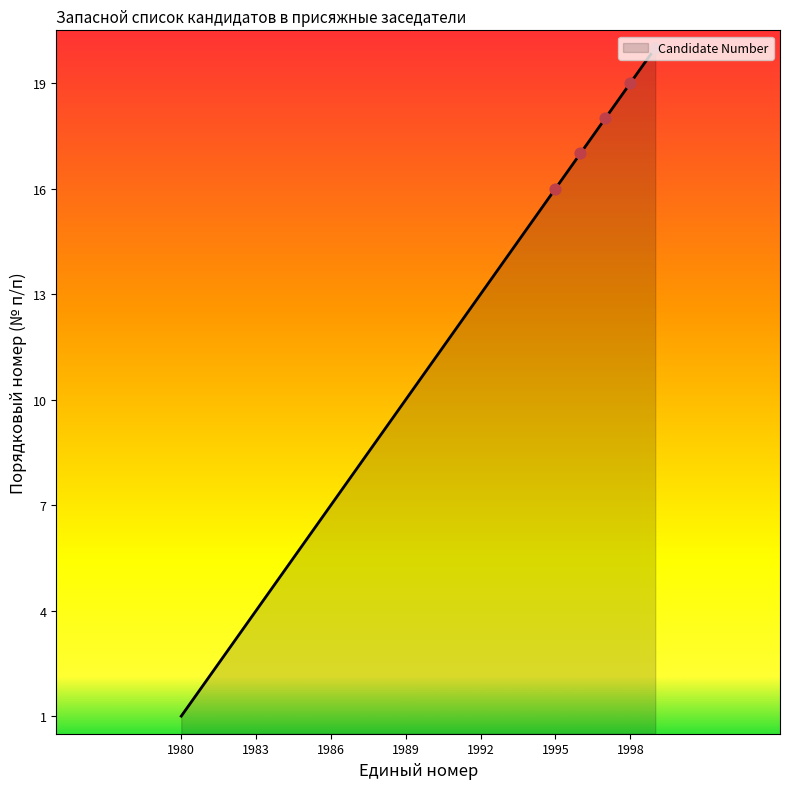

What is the maximum value shown in the chart?

20